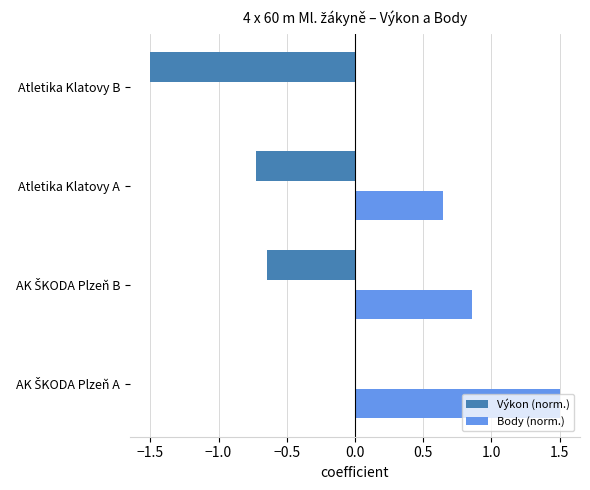

The Body (norm.) series shows 0.0 at Atletika Klatovy B. True or false?

True